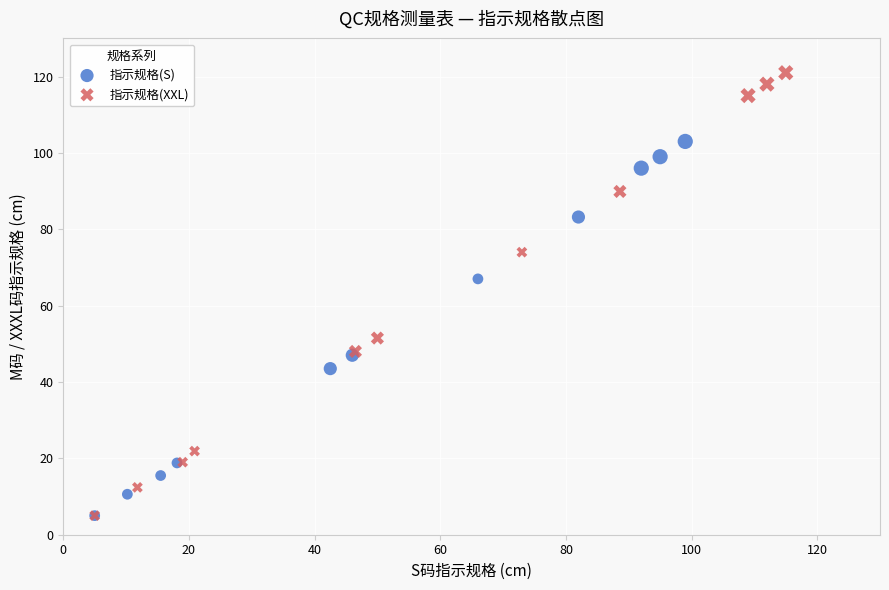

Which series reaches the maximum Y coordinate?

指示规格(XXL)